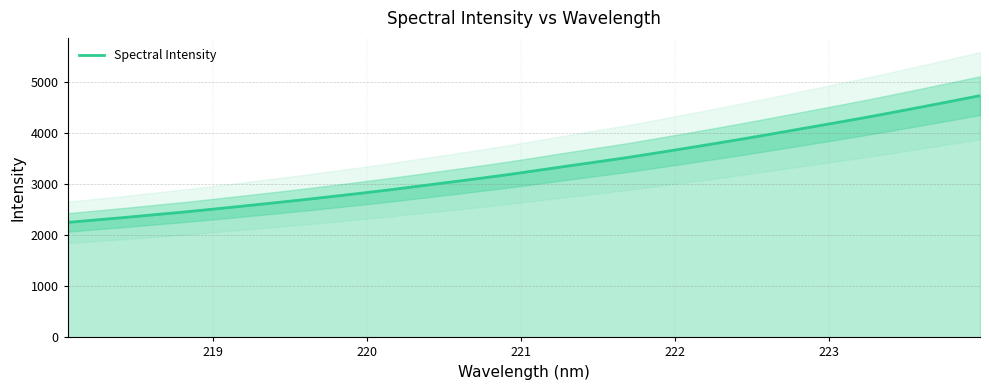

What is the highest value of the Spectral Intensity series?

4734.9